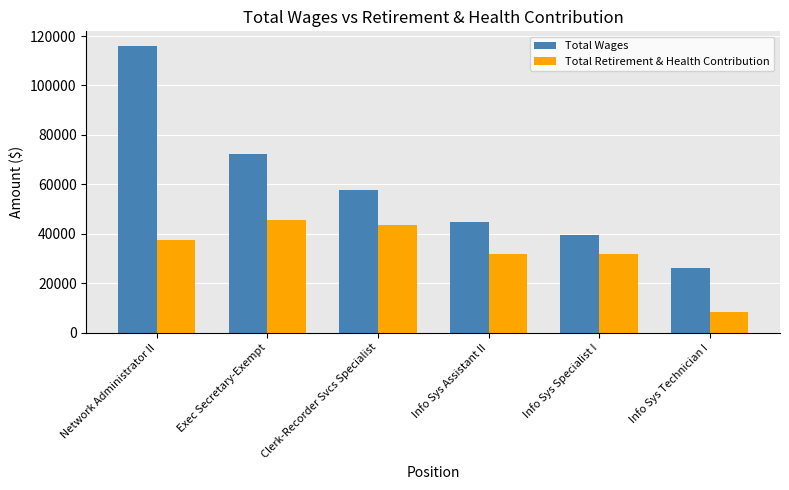

At which label does Total Retirement & Health Contribution reach its minimum?

Info Sys Technician I